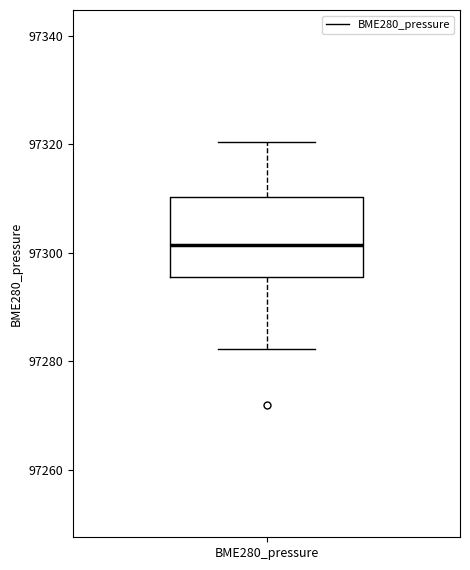

Transcribe this box plot: give where the median line is, the range the box spans, and where the two whiskers end, as read against the y-axis. The values are not printed on the chart, so give them approximately, as read against the axis.

median 97302, box 97296 to 97310, whiskers 97282 to 97320